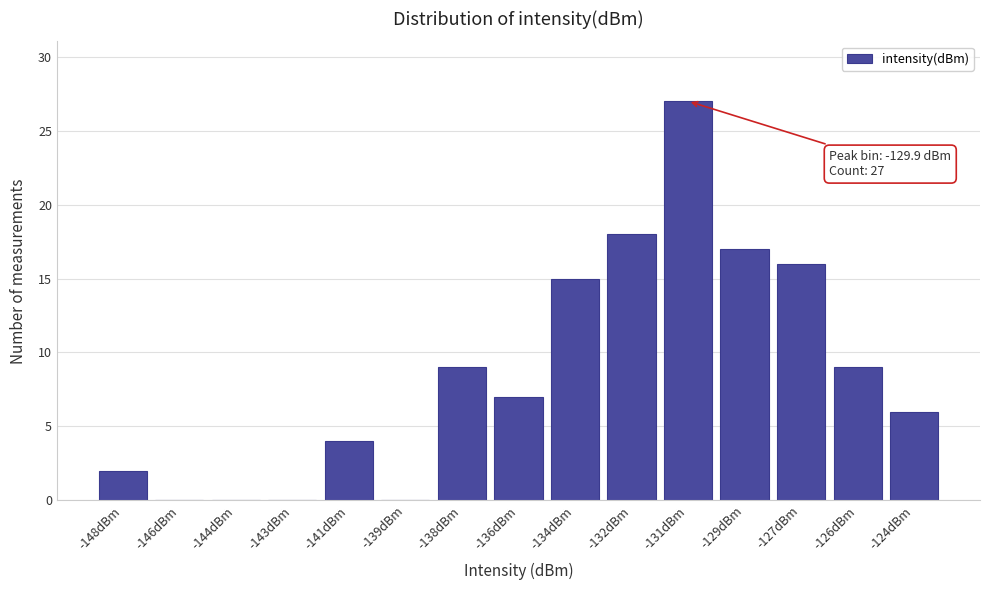

Reading left to right, transcribe all the data shown in this chart.

-148dBm=2	-146dBm=0	-144dBm=0	-143dBm=0	-141dBm=4	-139dBm=0	-138dBm=9	-136dBm=7	-134dBm=15	-132dBm=18	-131dBm=27	-129dBm=17	-127dBm=16	-126dBm=9	-124dBm=6